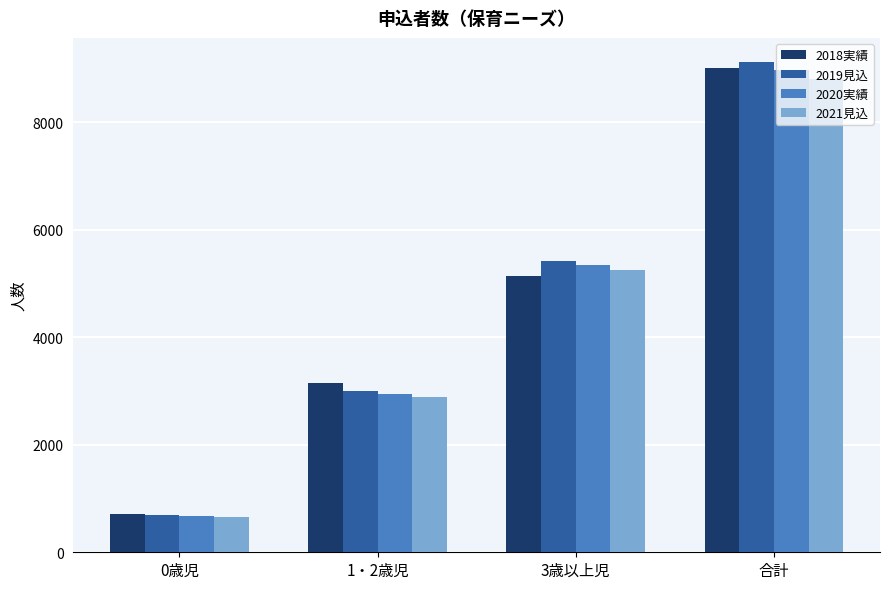

How many bars are there in total?

16